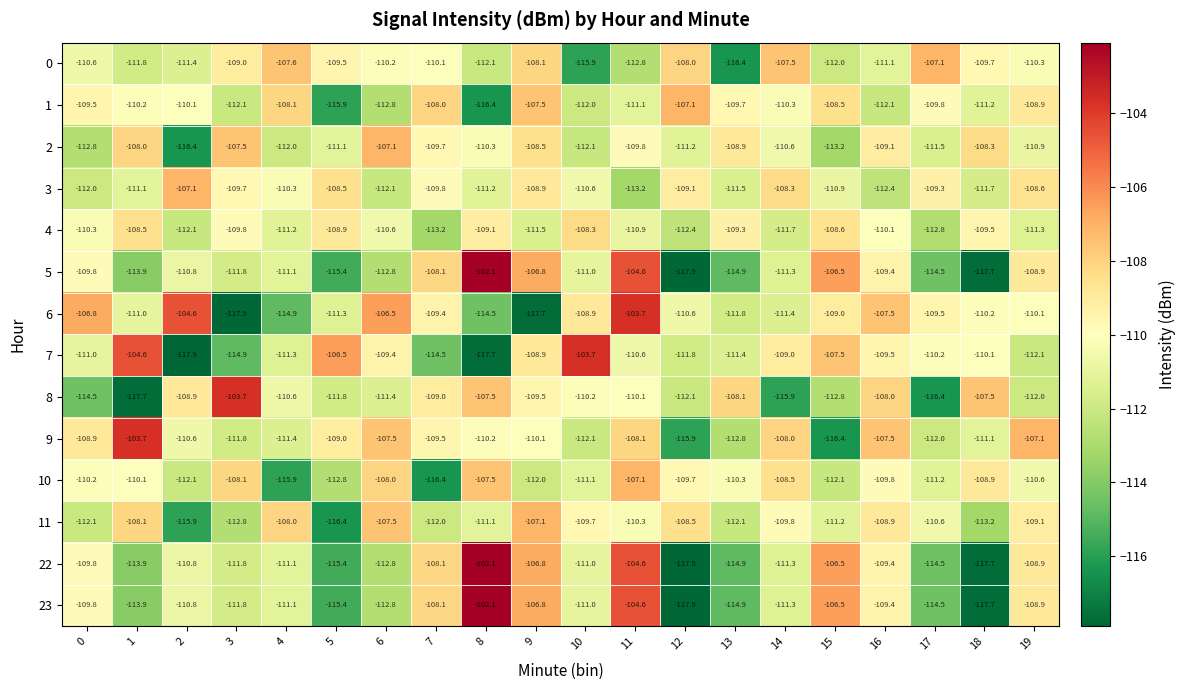

What is the approximate value of 2 at 15?

-113.2